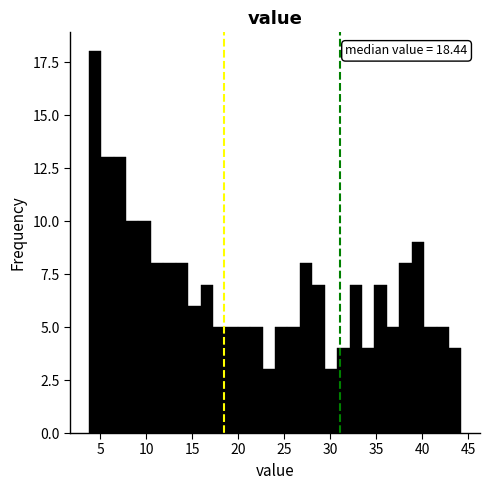

Read against the x-axis, roughly where is the centre of the tallest bar?

4.5